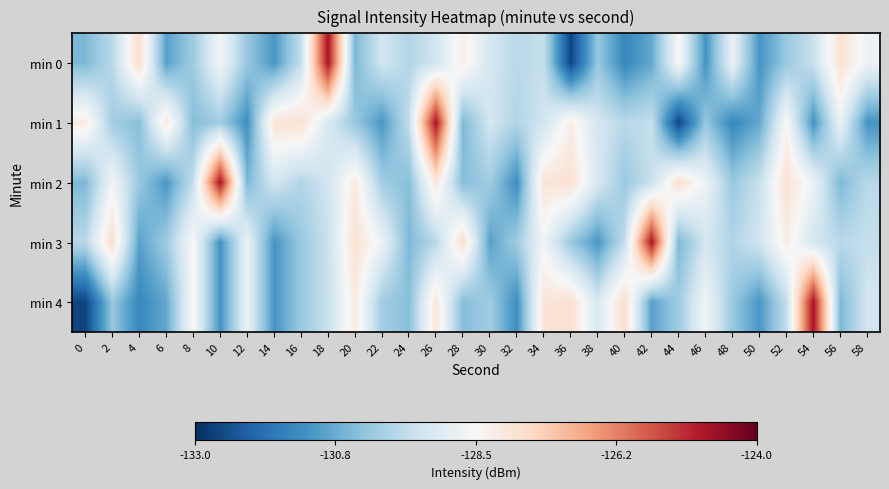

Rank the series at 54 from highest to lowest value.

min 4, min 2, min 3, min 0, min 1